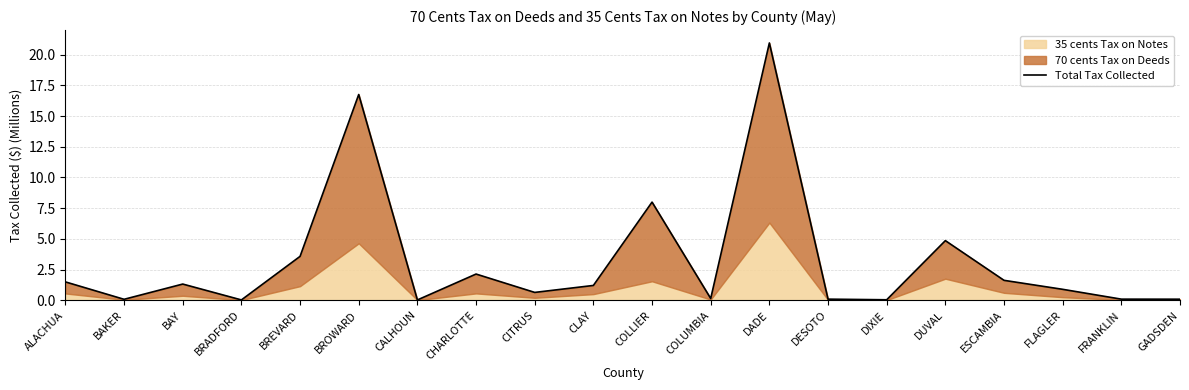

At which category does the data reach its first local valley?

BAKER